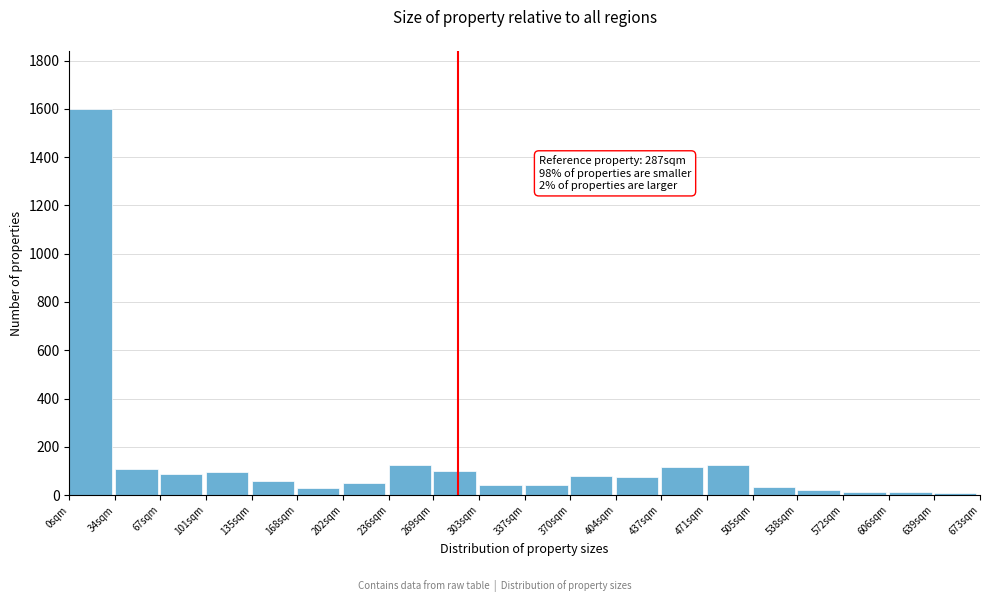

Approximately how many times larger is the value at 0sqm compared to 67sqm?

18.4